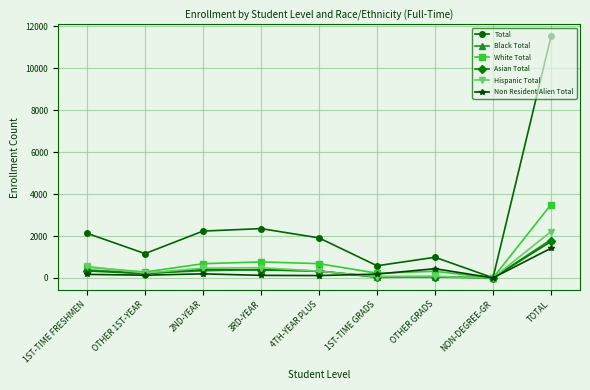

What is the total value across all series at OTHER GRADS?

1930